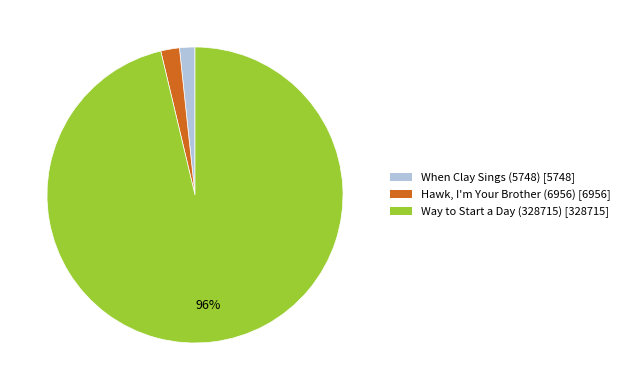

Combined, do Way to Start a Day (328715) and Hawk, I'm Your Brother (6956) account for over 50%?

Yes